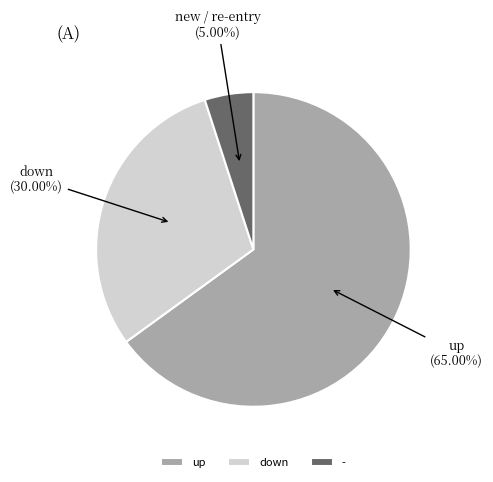

Between up and -, which is larger?

up